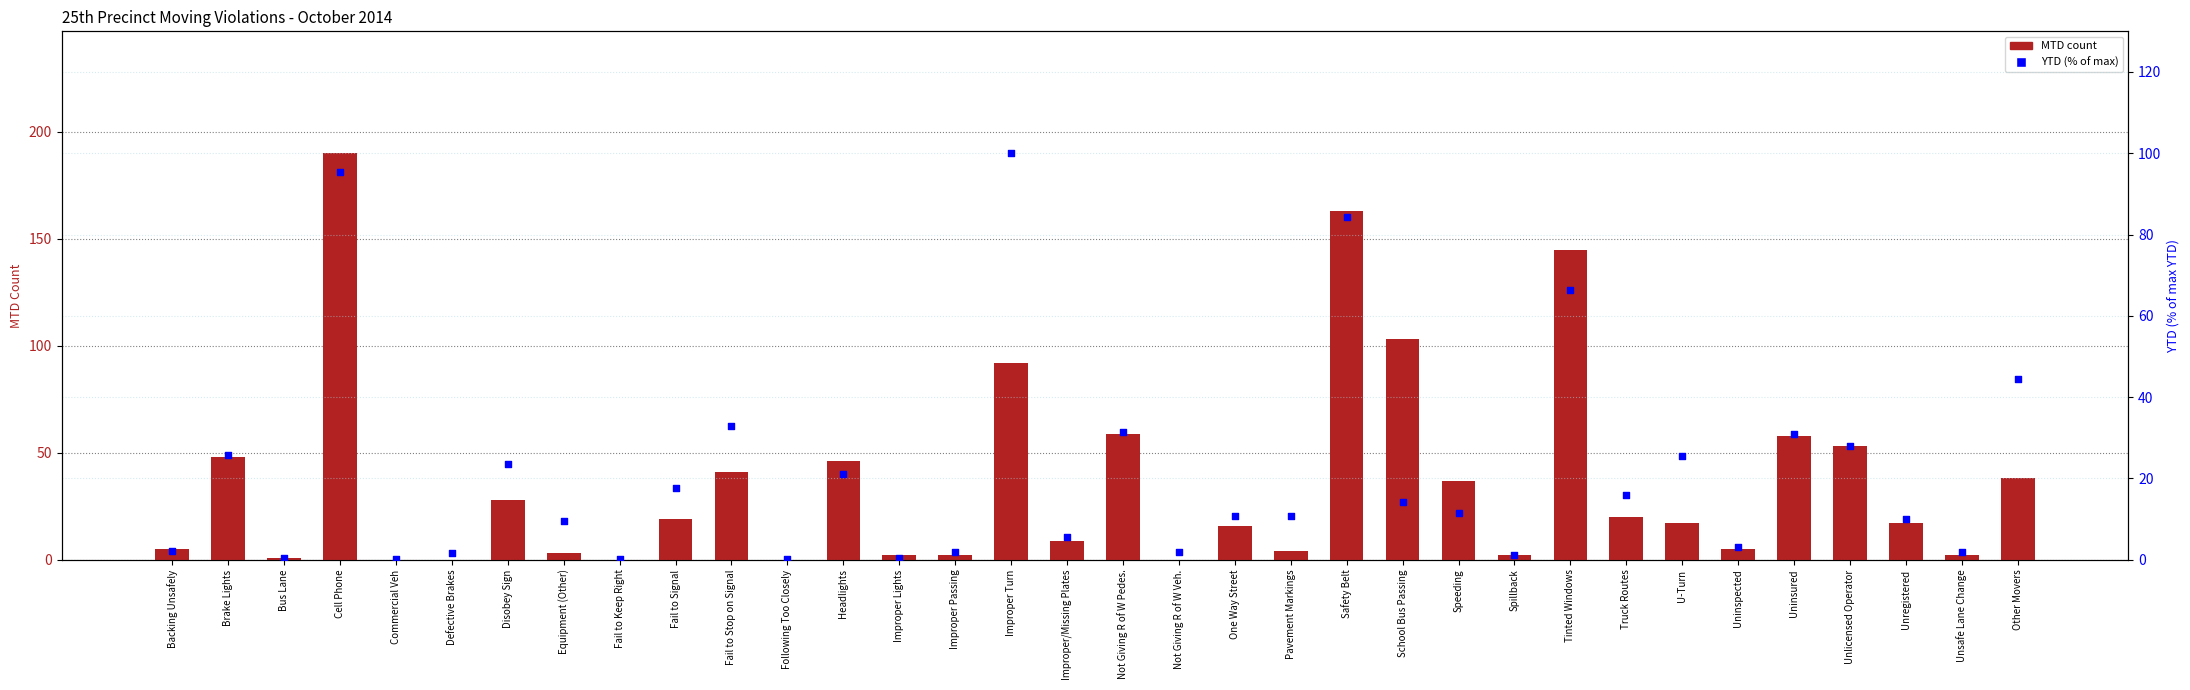

Which series reaches the minimum Y coordinate?

MTD 2014